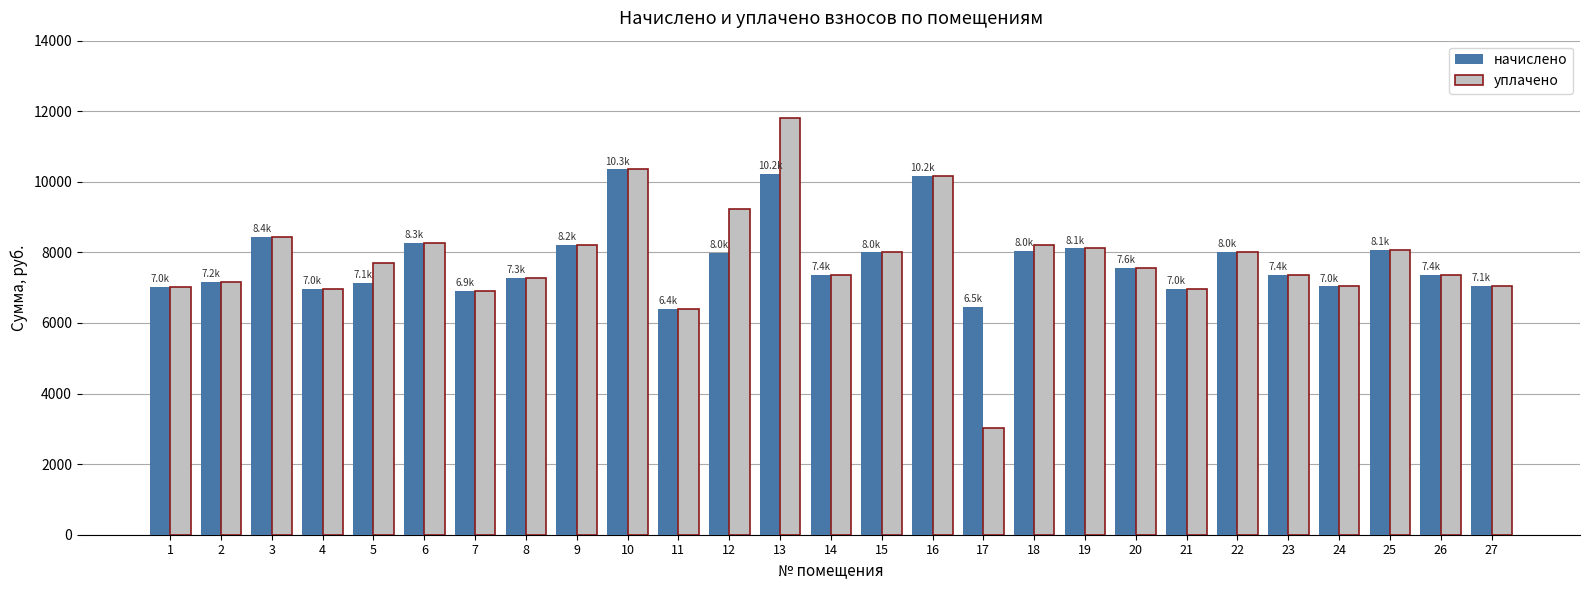

Are the bars grouped side by side (vs. stacked)?

Yes